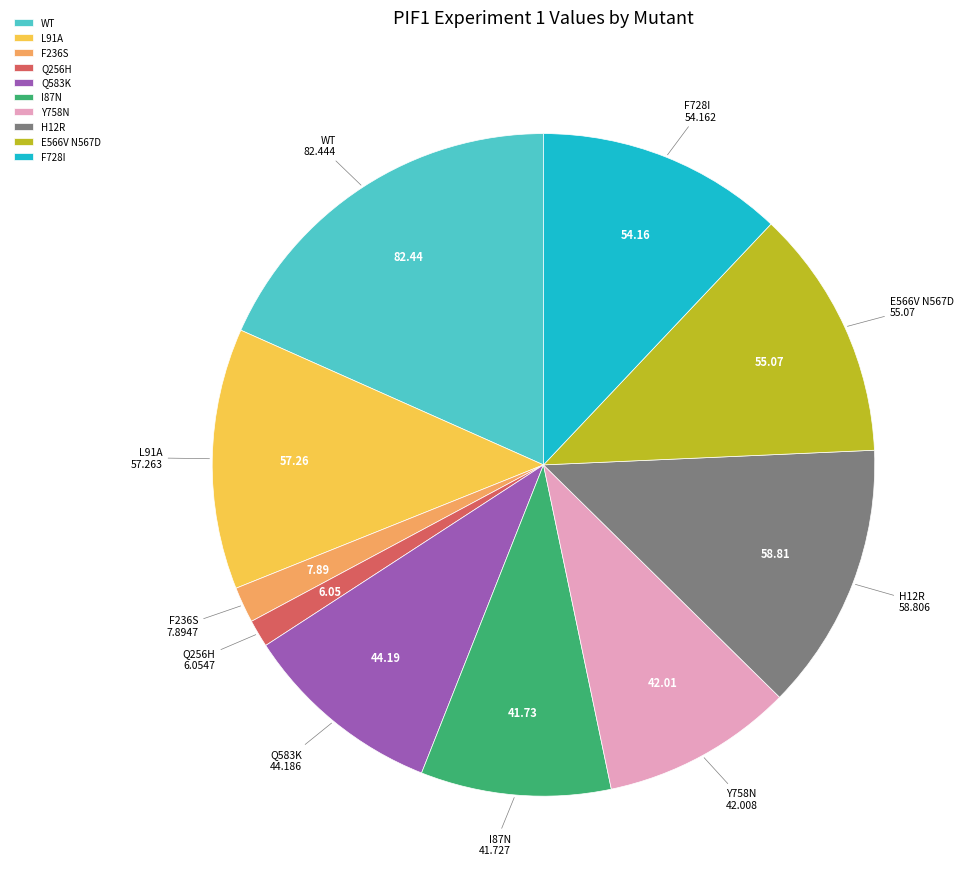

True or false: I87N accounts for 9% of the total.

True